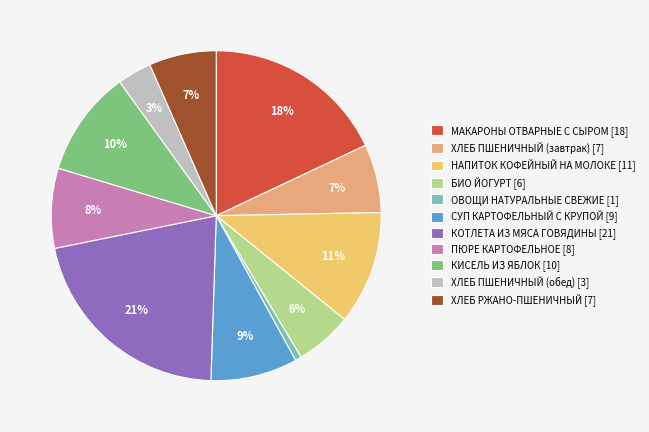

What is the largest slice in the pie chart?

КОТЛЕТА ИЗ МЯСА ГОВЯДИНЫ